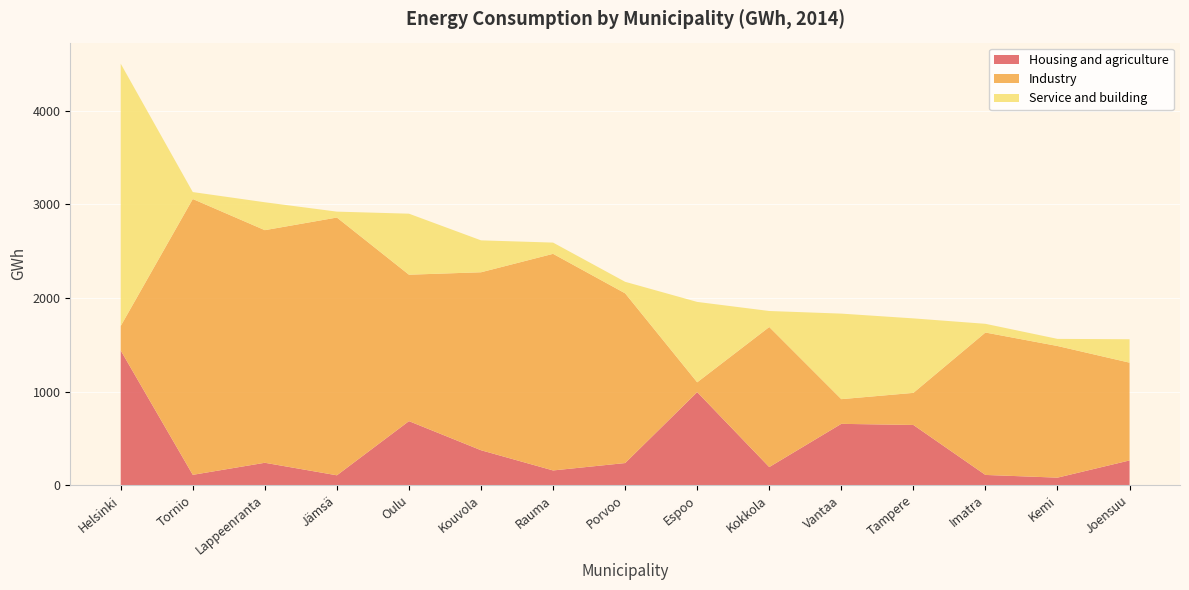

Reading left to right, extract all data points from this chart.

Housing and agriculture: Helsinki=1439	Tornio=110	Lappeenranta=239	Jämsä=105	Oulu=684	Kouvola=373	Rauma=157	Porvoo=236	Espoo=994	Kokkola=193	Vantaa=655	Tampere=643	Imatra=109	Kemi=80	Joensuu=264
Industry: Helsinki=262	Tornio=2948	Lappeenranta=2486	Jämsä=2755	Oulu=1565	Kouvola=1902	Rauma=2315	Porvoo=1814	Espoo=105	Kokkola=1497	Vantaa=264	Tampere=343	Imatra=1522	Kemi=1407	Joensuu=1045
Service and building: Helsinki=2803	Tornio=74	Lappeenranta=298	Jämsä=63	Oulu=652	Kouvola=341	Rauma=120	Porvoo=123	Espoo=859	Kokkola=171	Vantaa=914	Tampere=796	Imatra=93	Kemi=76	Joensuu=250